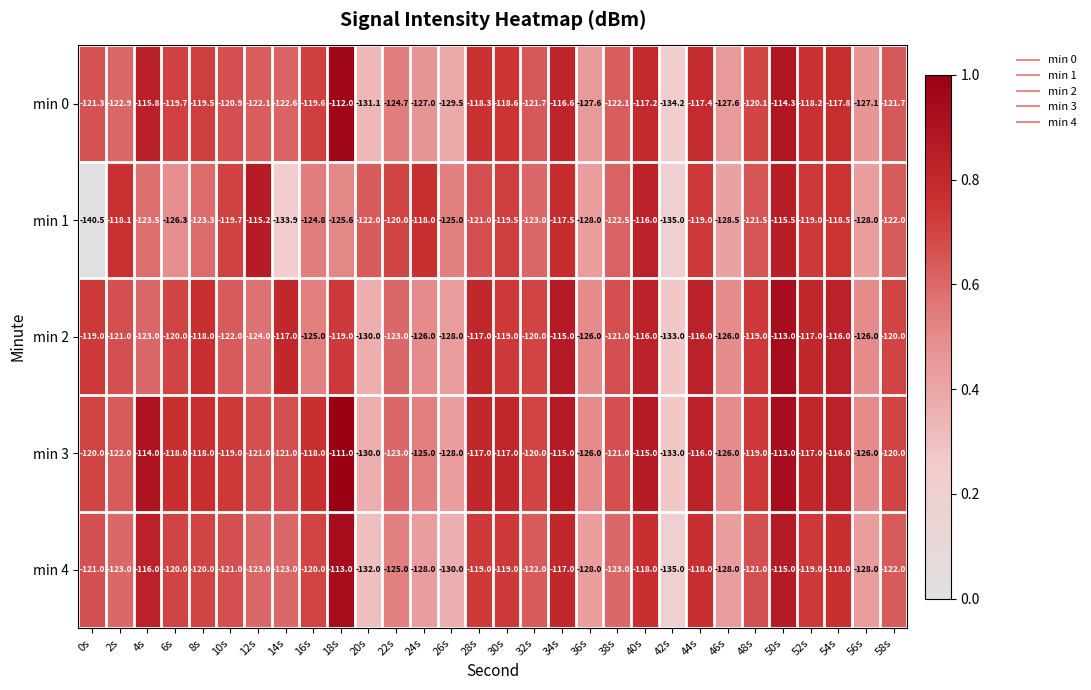

Where does the min 2 series first go above -120?

0s